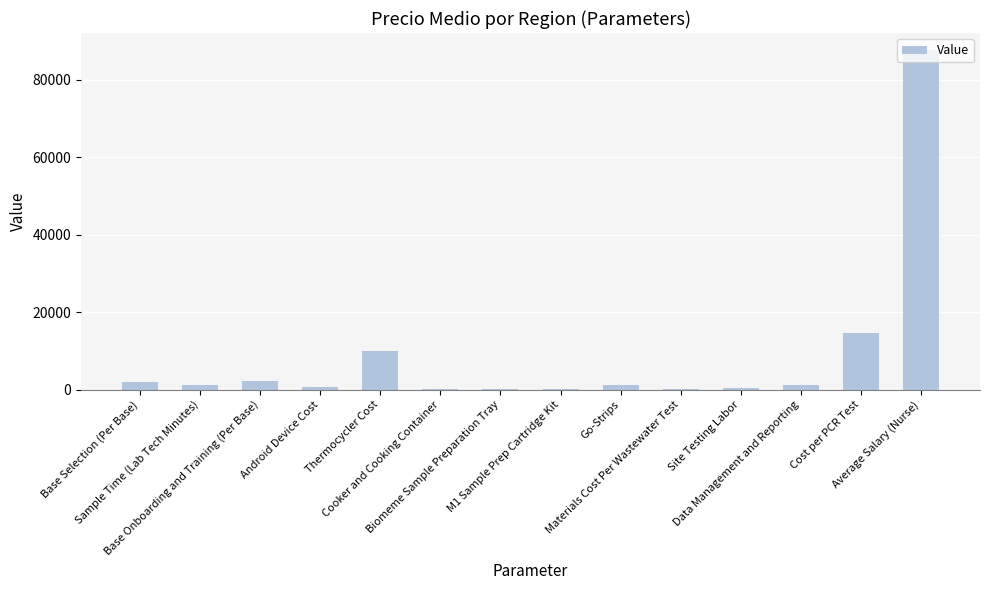

What is the sum of all values?

122184.8